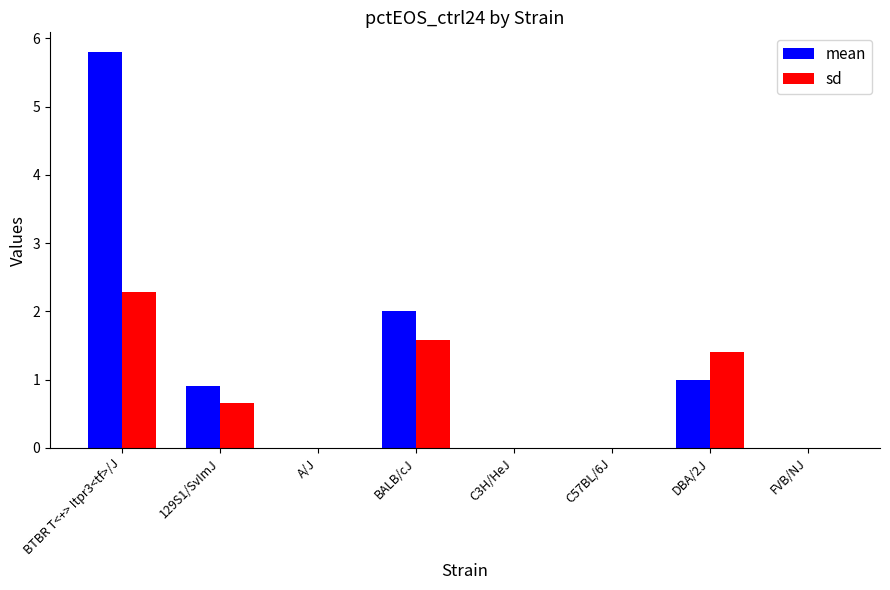

Which category has the highest value across all series?

BTBR T<+> Itpr3<tf>/J